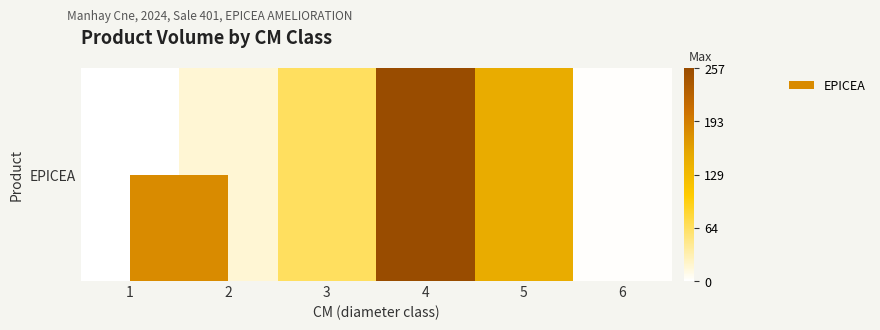

At which label does the data first exceed 65?

3